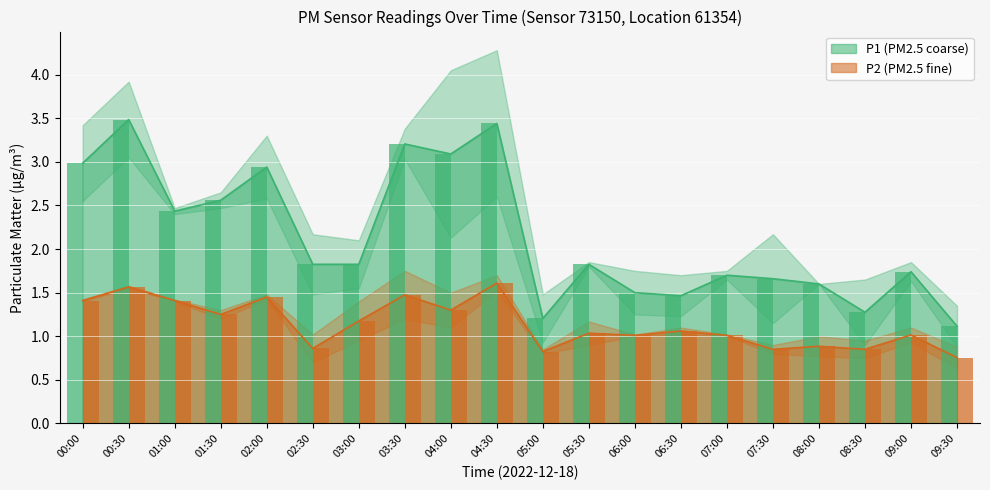

Rank the series at 07:30 from lowest to highest value.

P2, P1